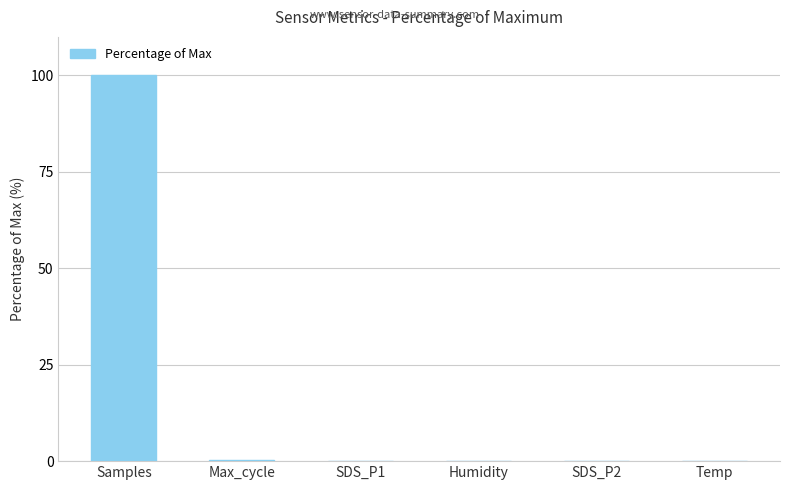

At which category does the chart reach its peak across all series?

Samples